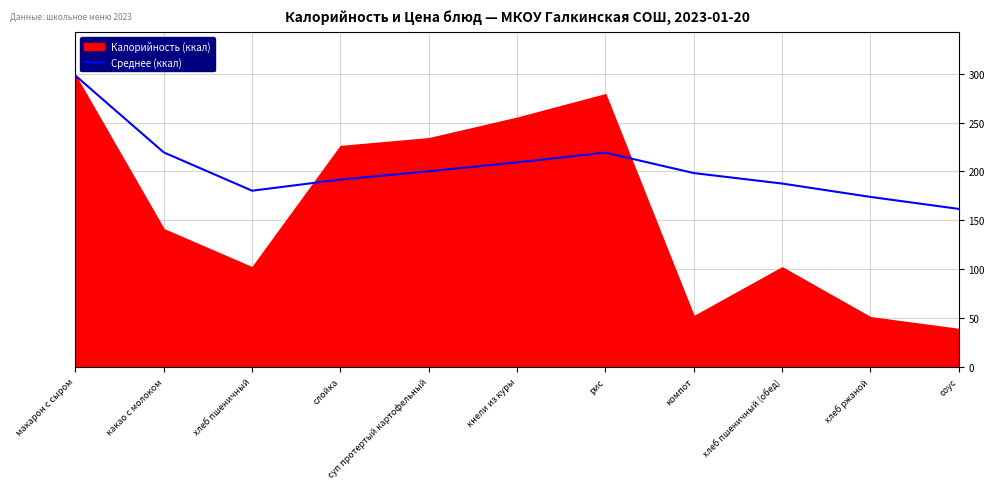

The Среднее (ккал) series shows 137.5 at макарон с сыром. True or false?

False